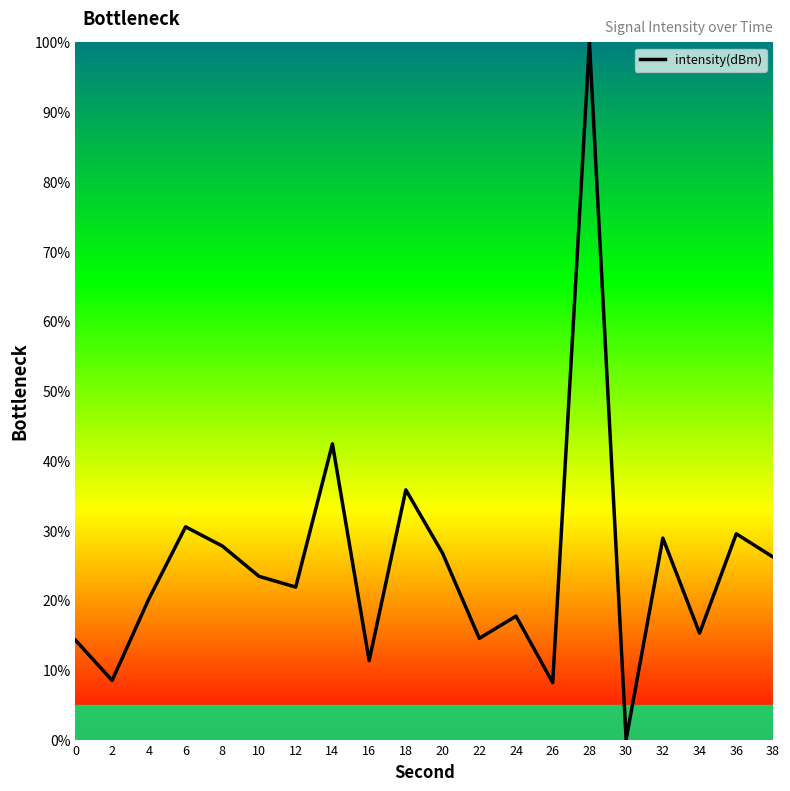

What is the difference between the values at 30 and 12?

21.9